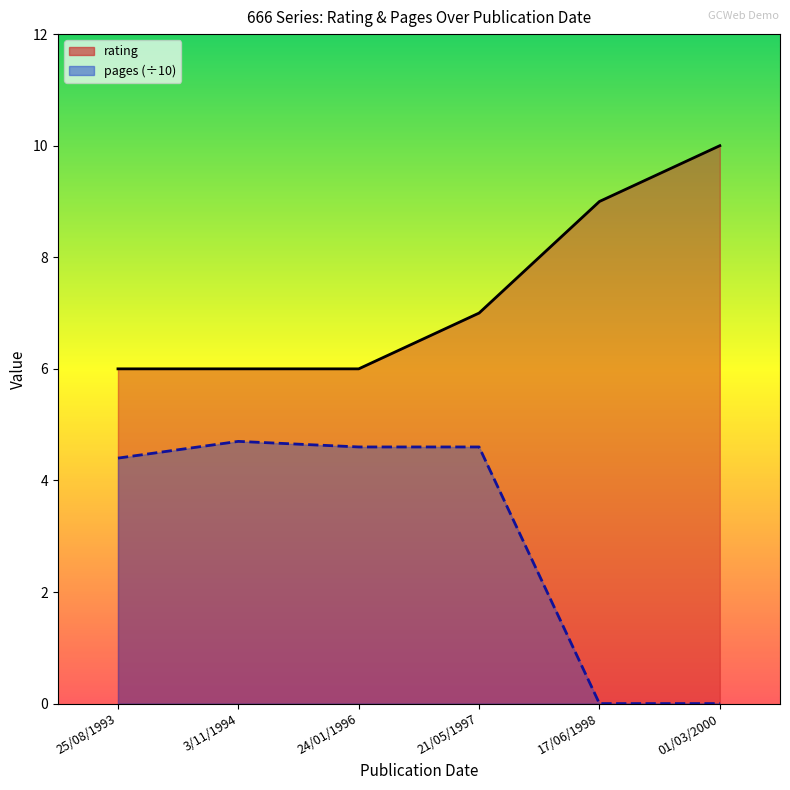

Rank the series by their maximum value, from lowest to highest.

pages (÷10), rating